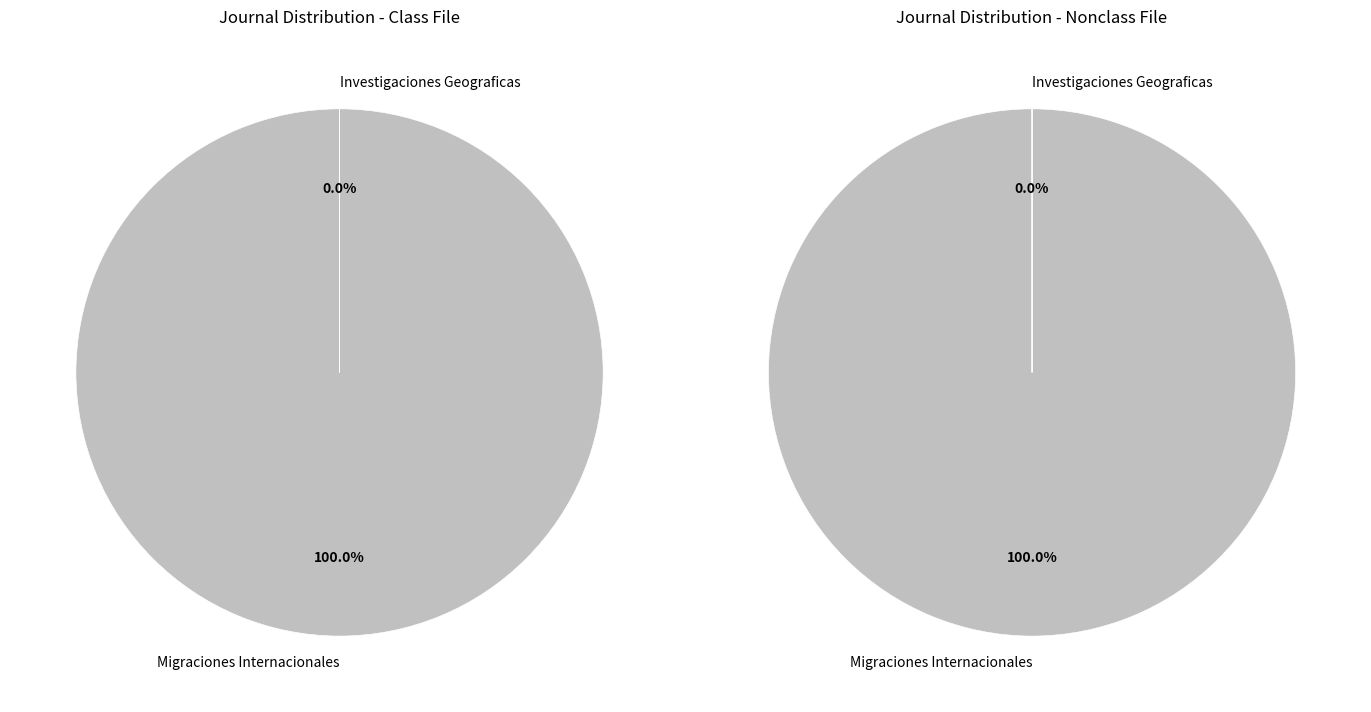

Between Investigaciones Geograficas and Migraciones Internacionales, which is larger?

Migraciones Internacionales